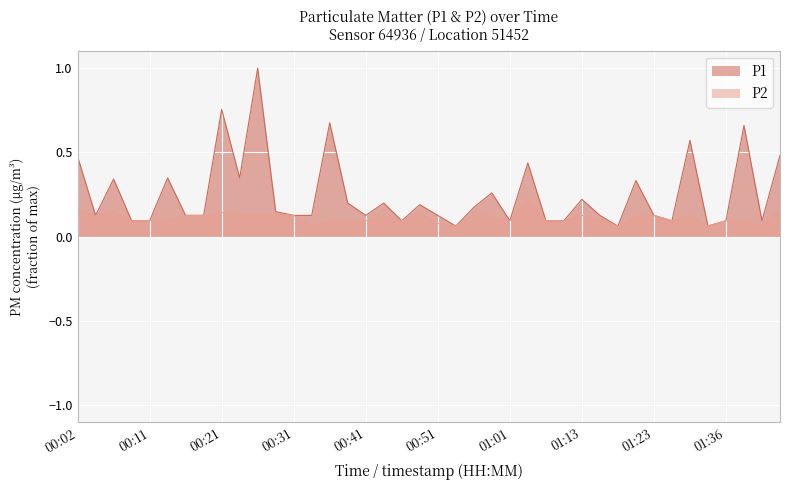

Reading right to left, list all the values displayed in this chart.

P1: 0.5	0.1	0.7	0.1	0.1	0.6	0.1	0.1	0.3	0.1	0.1	0.2	0.1	0.1	0.4	0.1	0.3	0.2	0.1	0.1	0.2	0.1	0.2	0.1	0.2	0.7	0.1	0.1	0.1	1.0	0.3	0.8	0.1	0.1	0.3	0.1	0.1	0.3	0.1	0.5
P2: 0.2	0.1	0.1	0.1	0.1	0.1	0.1	0.1	0.1	0.1	0.1	0.1	0.1	0.1	0.2	0.1	0.1	0.1	0.1	0.1	0.1	0.1	0.1	0.1	0.1	0.1	0.1	0.1	0.1	0.1	0.1	0.1	0.1	0.1	0.1	0.1	0.1	0.1	0.1	0.2